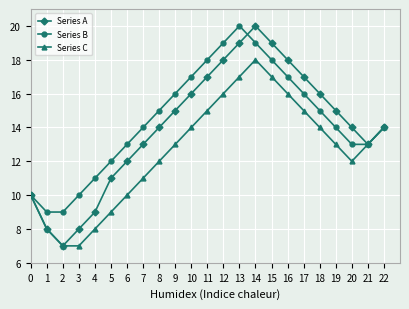

What is the value of the Series A point at the 1st from the left?

10